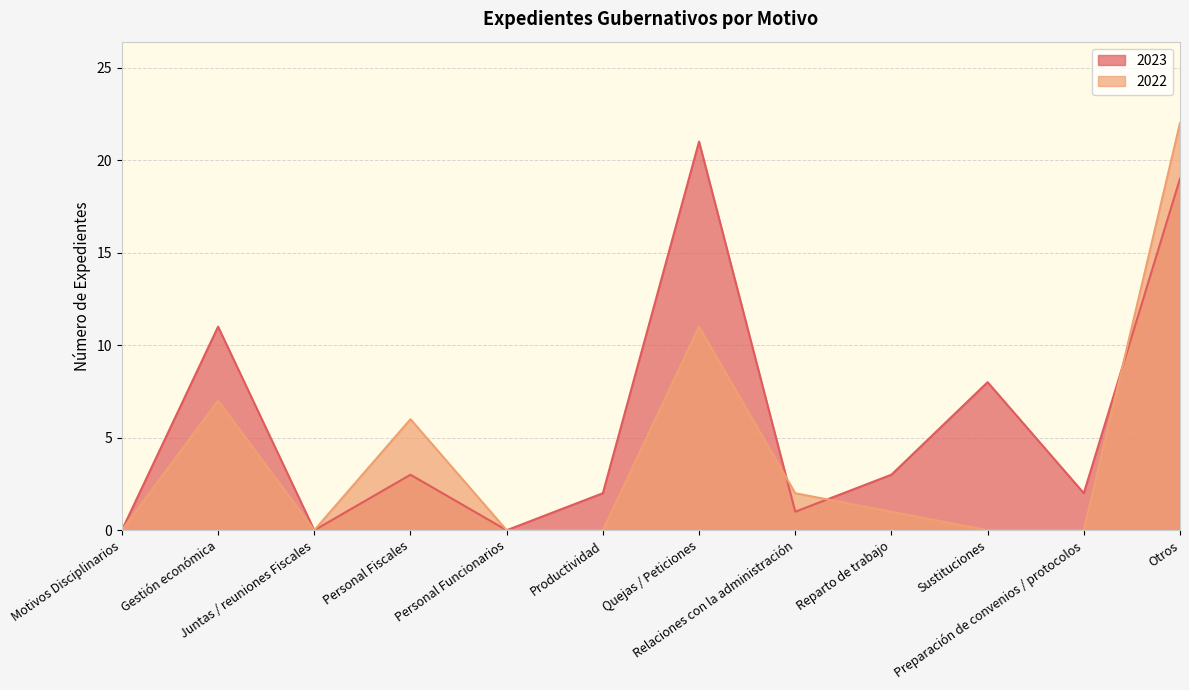

What is the sum of all 2022 values?

49